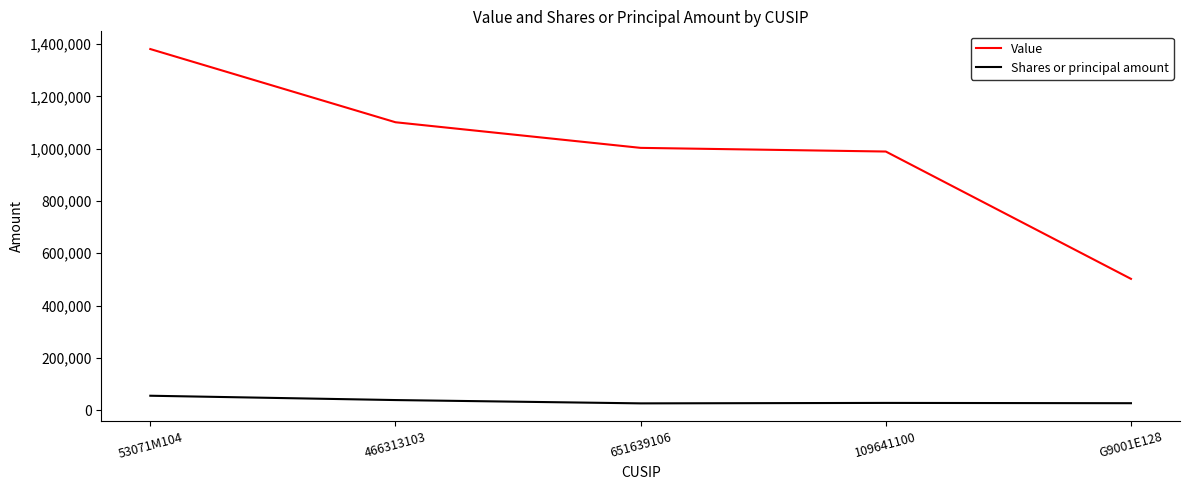

What is the greatest value displayed?

1381000